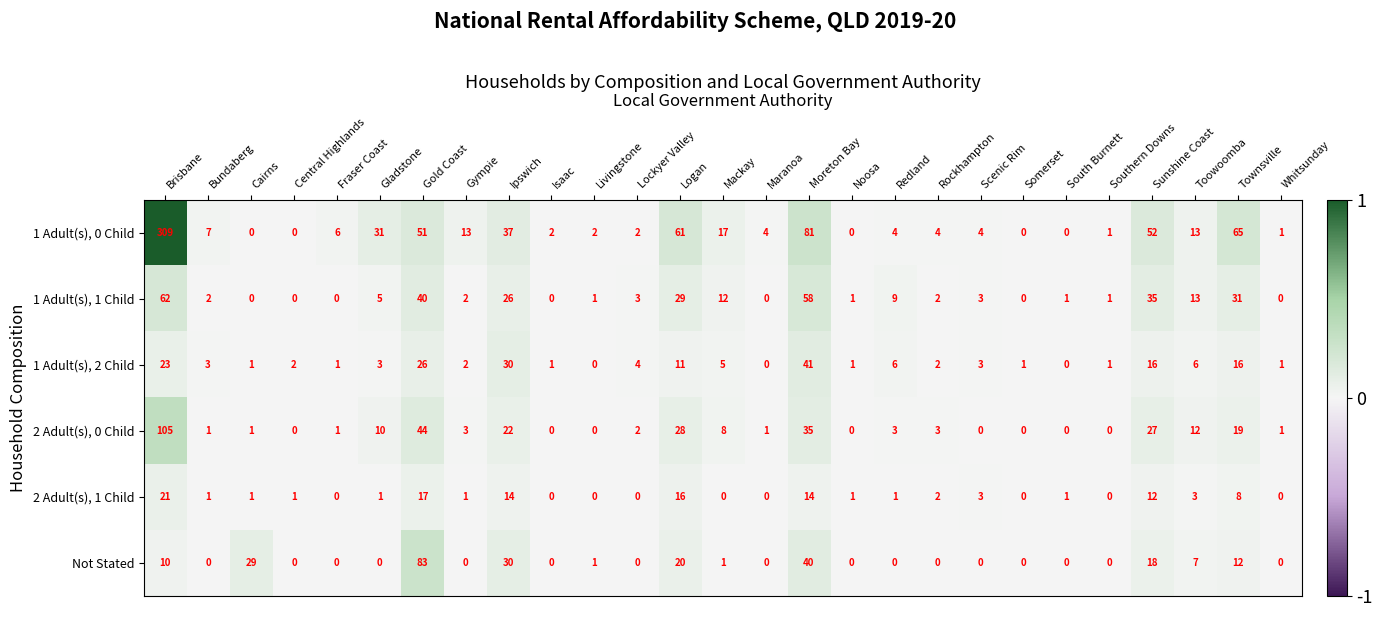

What is the maximum value shown in the chart?

309